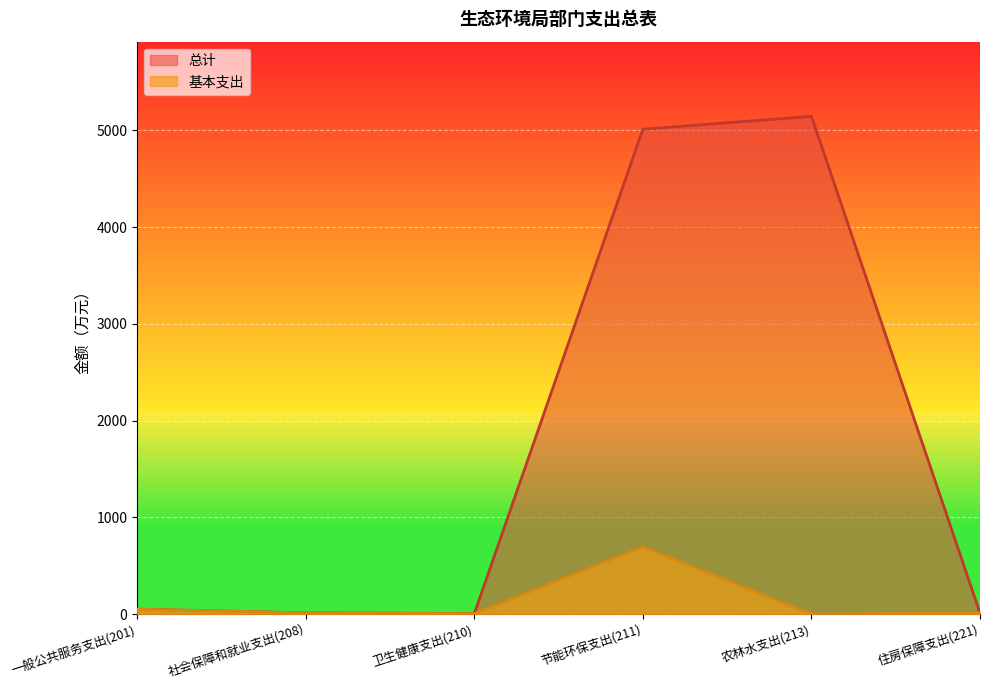

Which series has the largest range (max minus min)?

总计